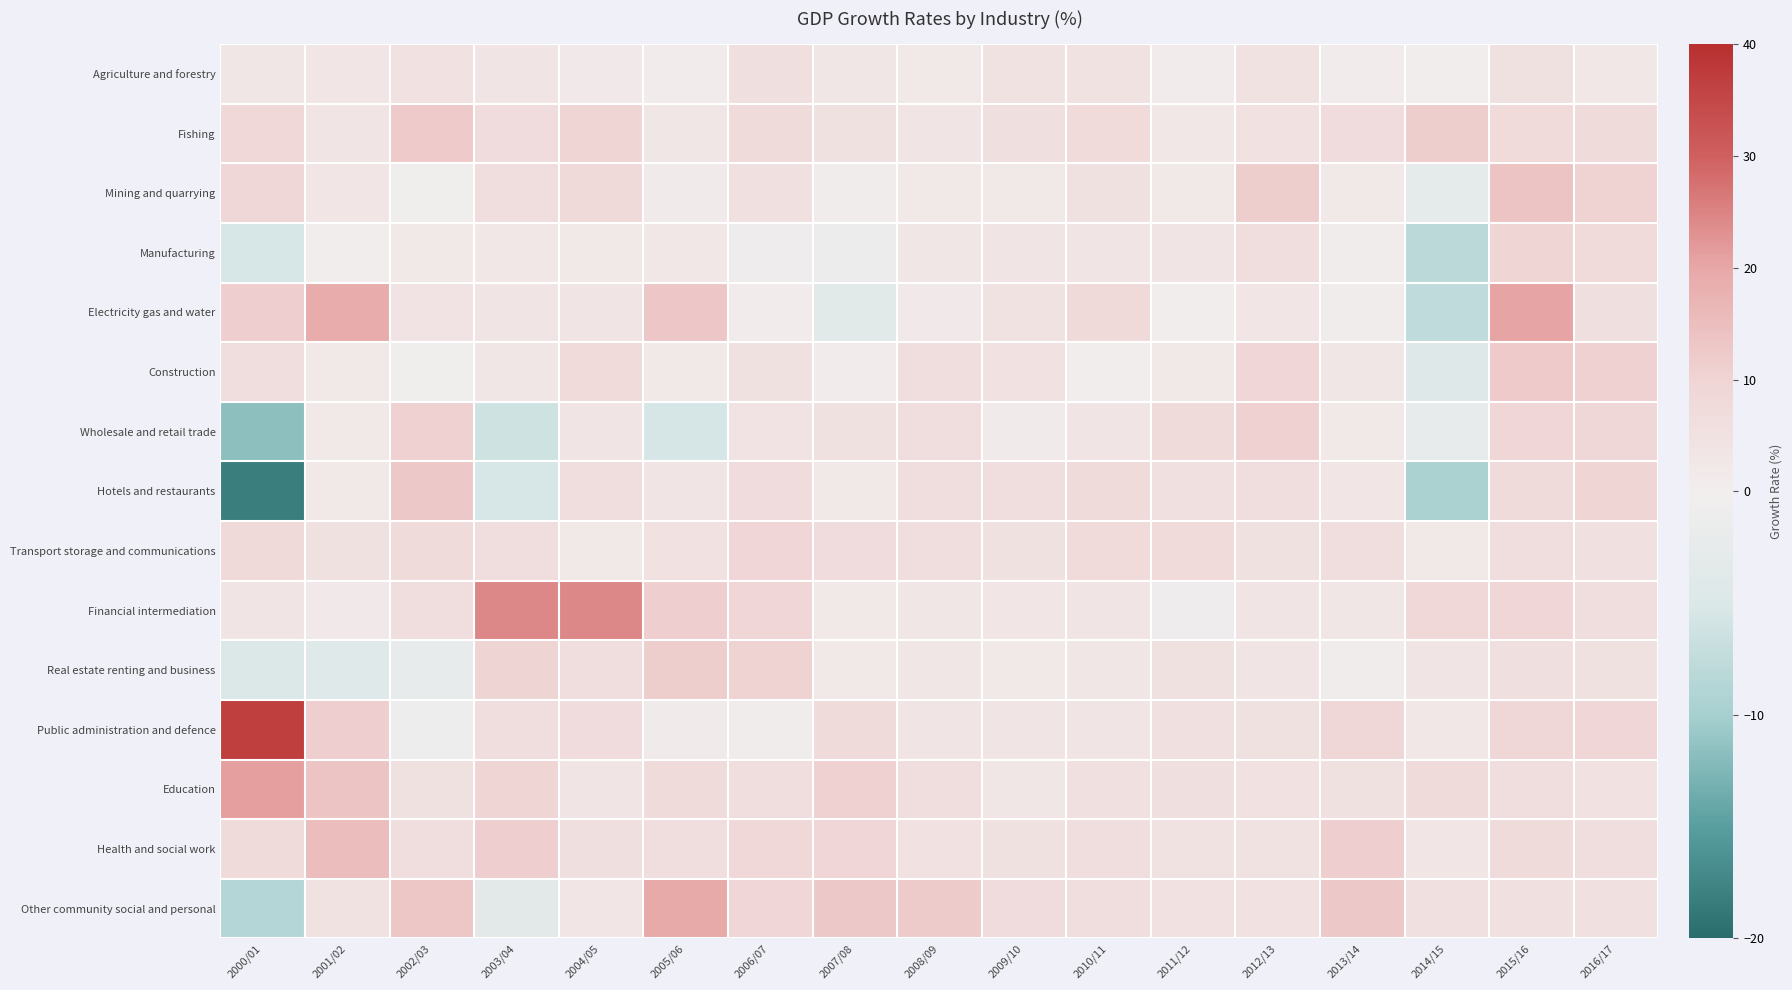

List the series in order of their peak value, lowest first.

Agriculture and forestry, Transport storage and communications, Manufacturing, Wholesale and retail trade, Real estate renting and business, Fishing, Construction, Hotels and restaurants, Mining and quarrying, Health and social work, Other community social and personal, Electricity gas and water, Education, Financial intermediation, Public administration and defence